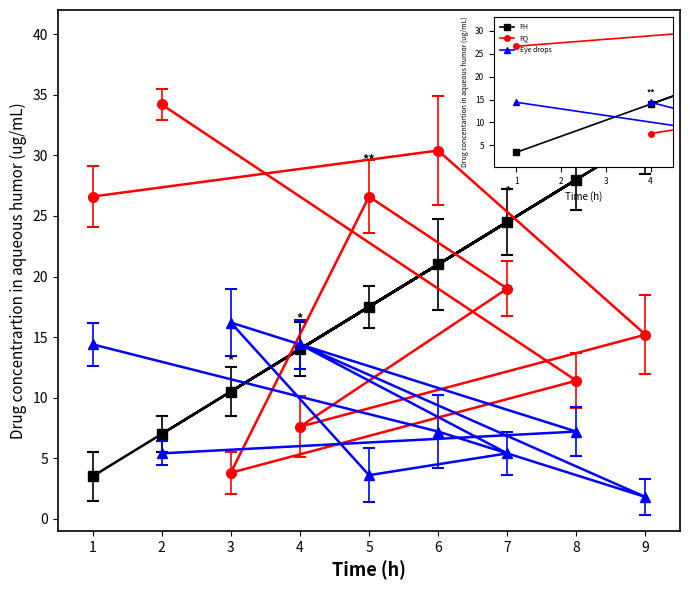

Which series has the largest range (max minus min)?

FH